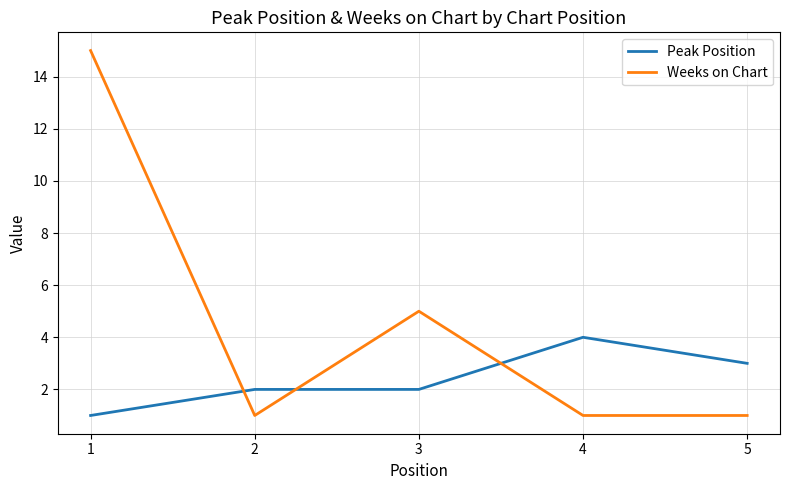

Which series ends up on top after the final intersection of Weeks on Chart and Peak Position?

Peak Position